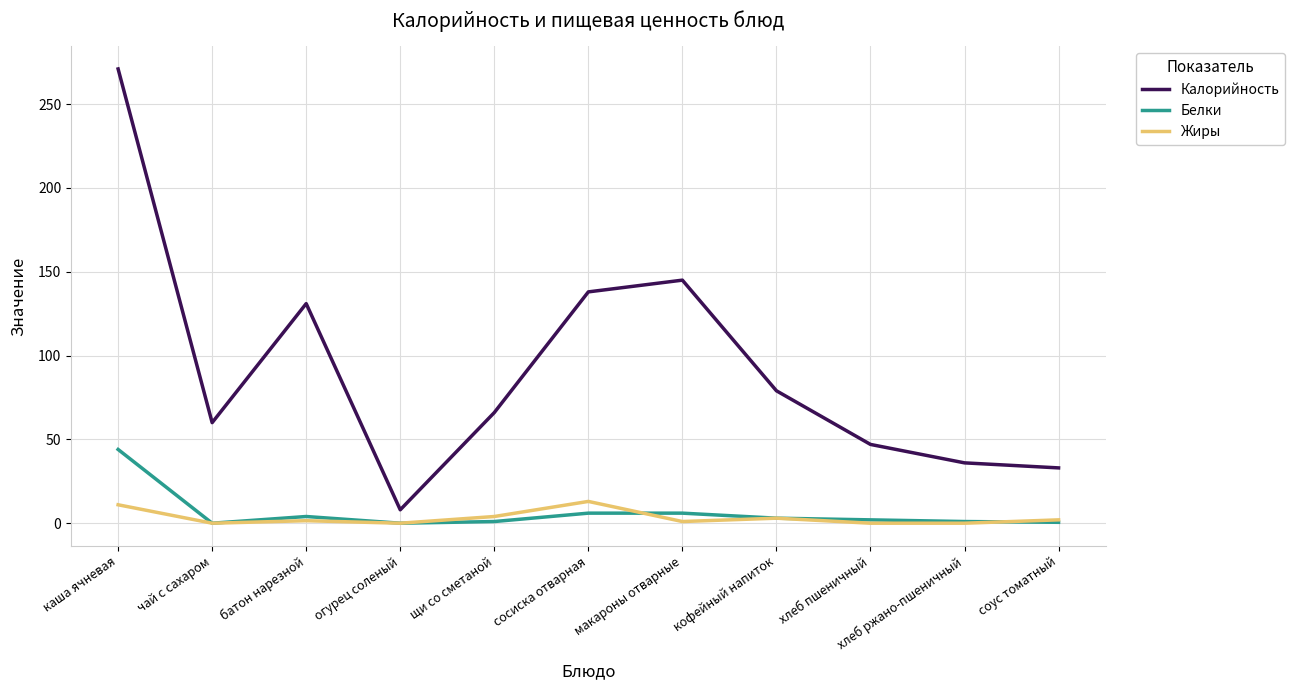

What is the difference between the maximum and minimum values in the Жиры series?

13.0